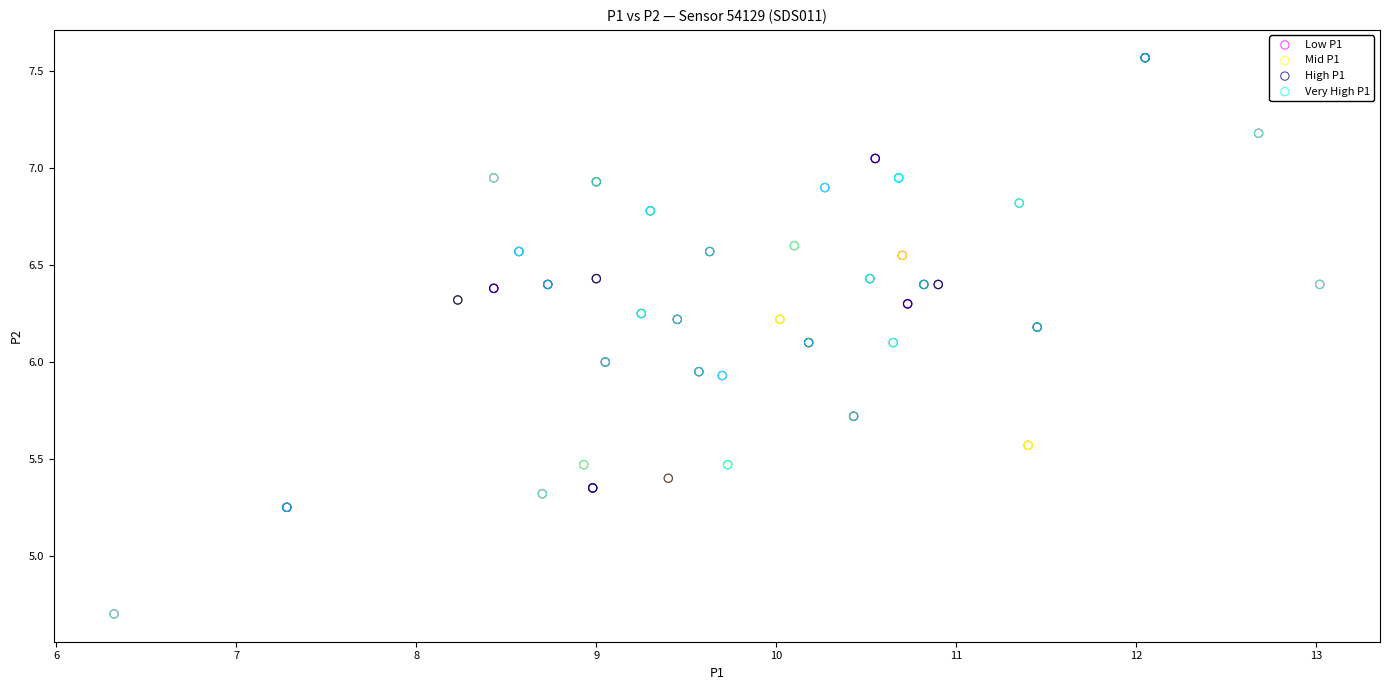

Which series has the widest spread of Y values?

Very High P1